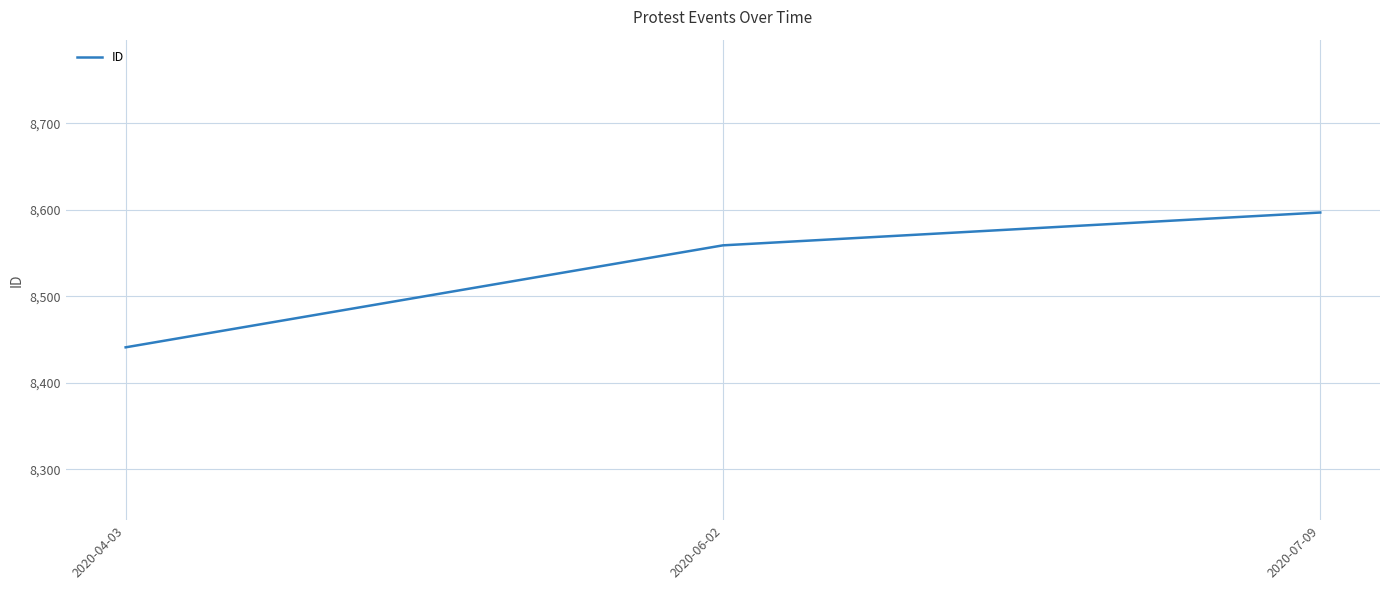

Reading left to right, what are all the values shown in this chart?

2020-04-03=8441	2020-06-02=8559	2020-07-09=8597